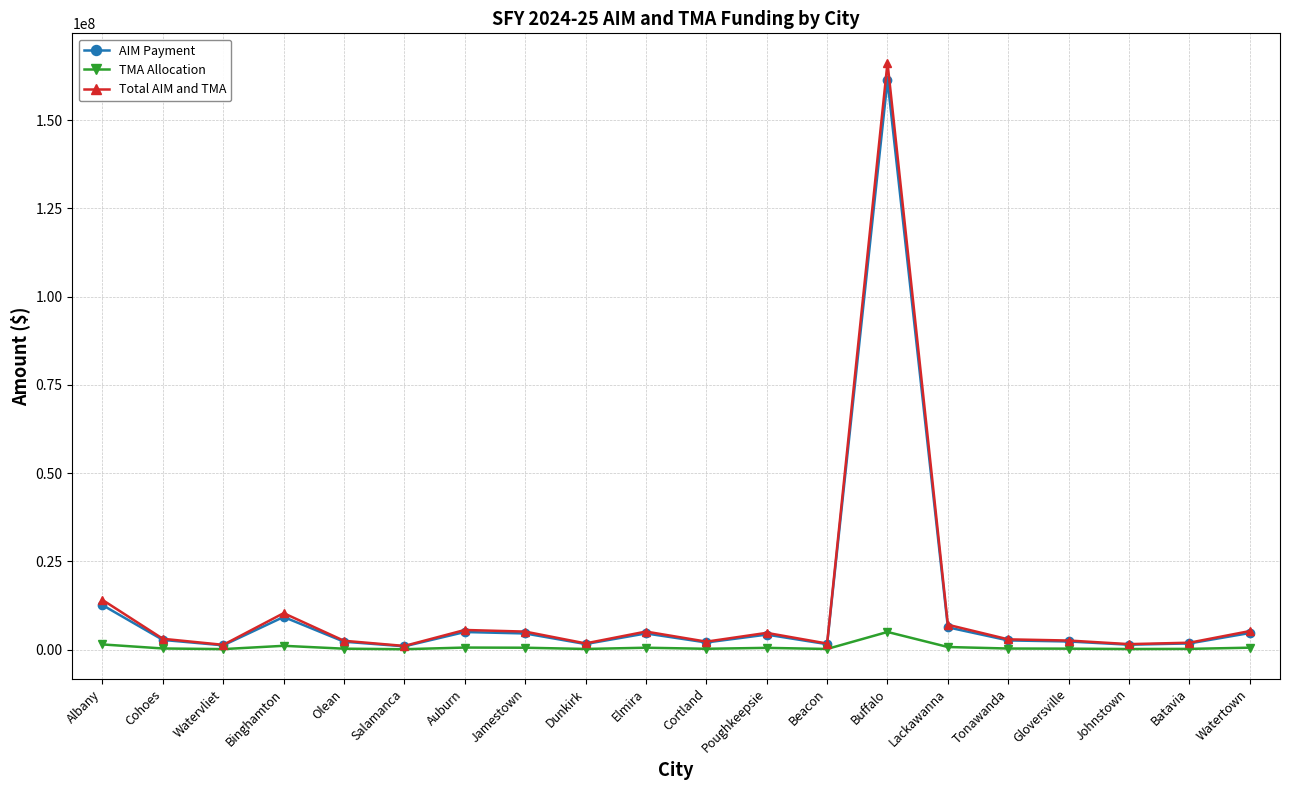

At which category is the sum across all series the highest?

Buffalo